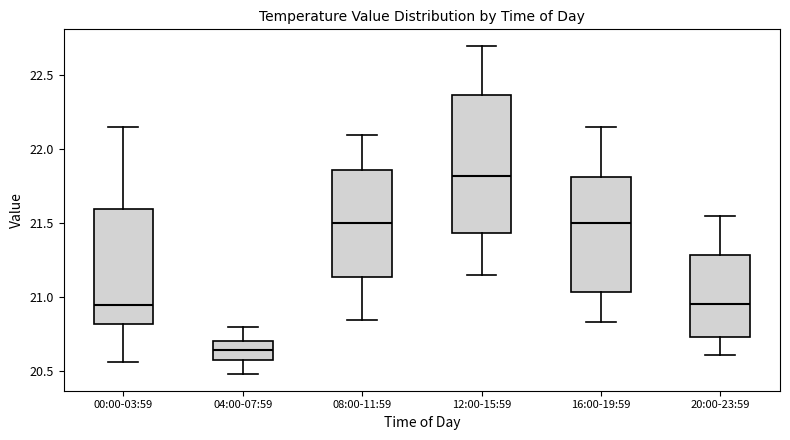

Reading left to right, read every box against the y-axis: the position of its median line, the range the box covers, and the ends of its whiskers. The values are not printed on the chart, so give them approximately, as read against the axis.

00:00-03:59: median 20.95, box 20.80 to 21.60, whiskers 20.55 to 22.15
04:00-07:59: median 20.65, box 20.60 to 20.70, whiskers 20.50 to 20.80
08:00-11:59: median 21.50, box 21.15 to 21.85, whiskers 20.85 to 22.10
12:00-15:59: median 21.80, box 21.45 to 22.35, whiskers 21.15 to 22.70
16:00-19:59: median 21.50, box 21.05 to 21.80, whiskers 20.85 to 22.15
20:00-23:59: median 20.95, box 20.75 to 21.30, whiskers 20.60 to 21.55